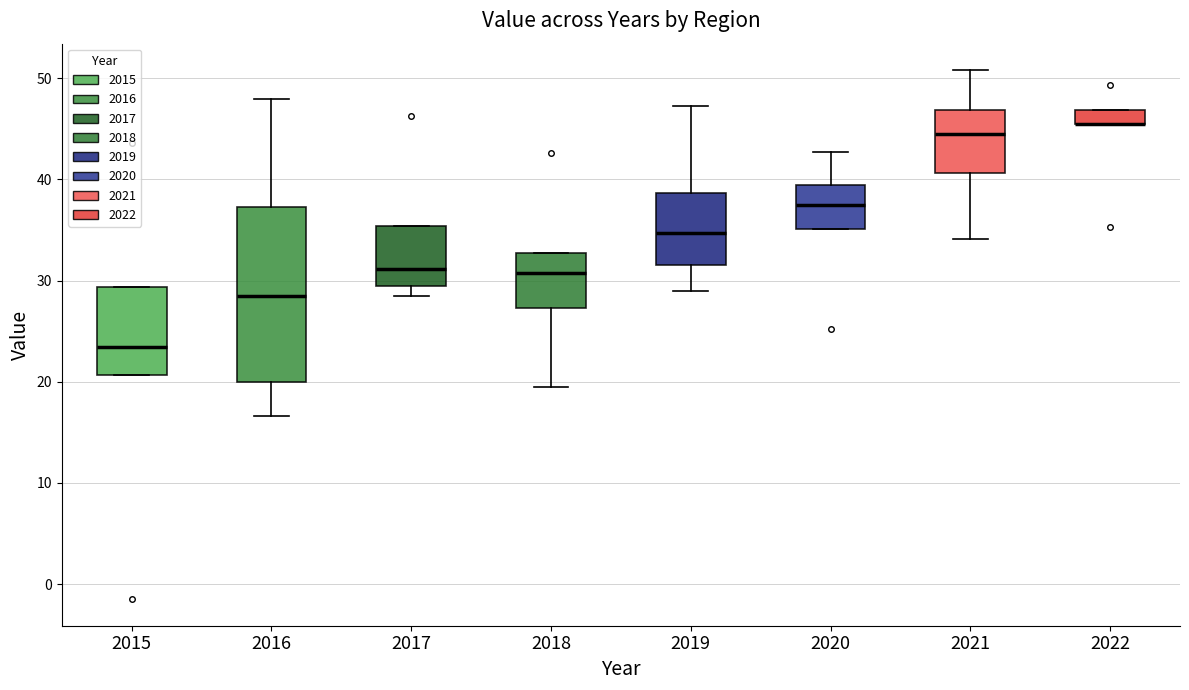

Where is the upper edge of the box at x = 2022 on the y-axis? The values are not printed on the chart, so give them approximately, as read against the axis.

47